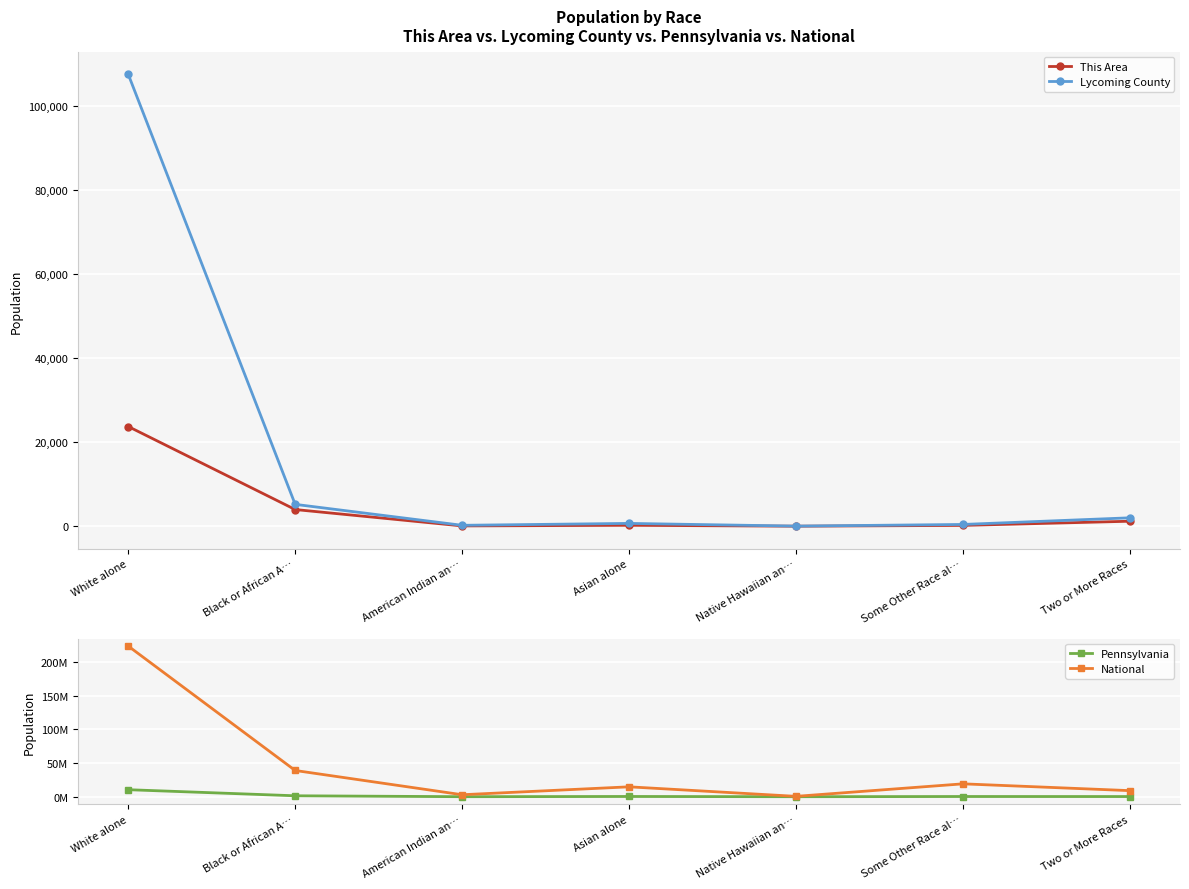

At which category is the sum across all series the highest?

White alone